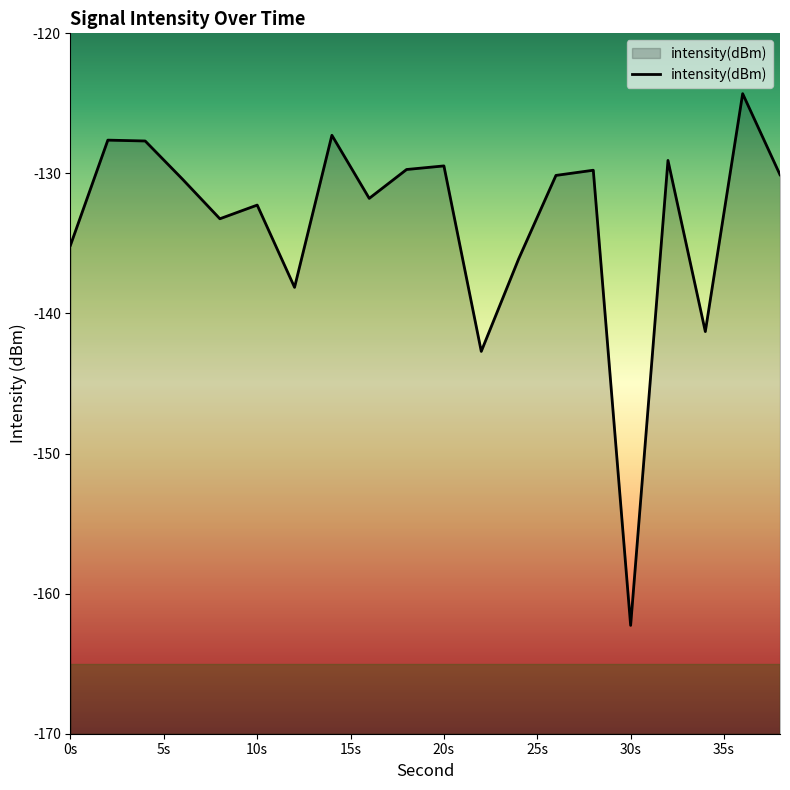

What is the maximum value shown in the chart?

-124.3